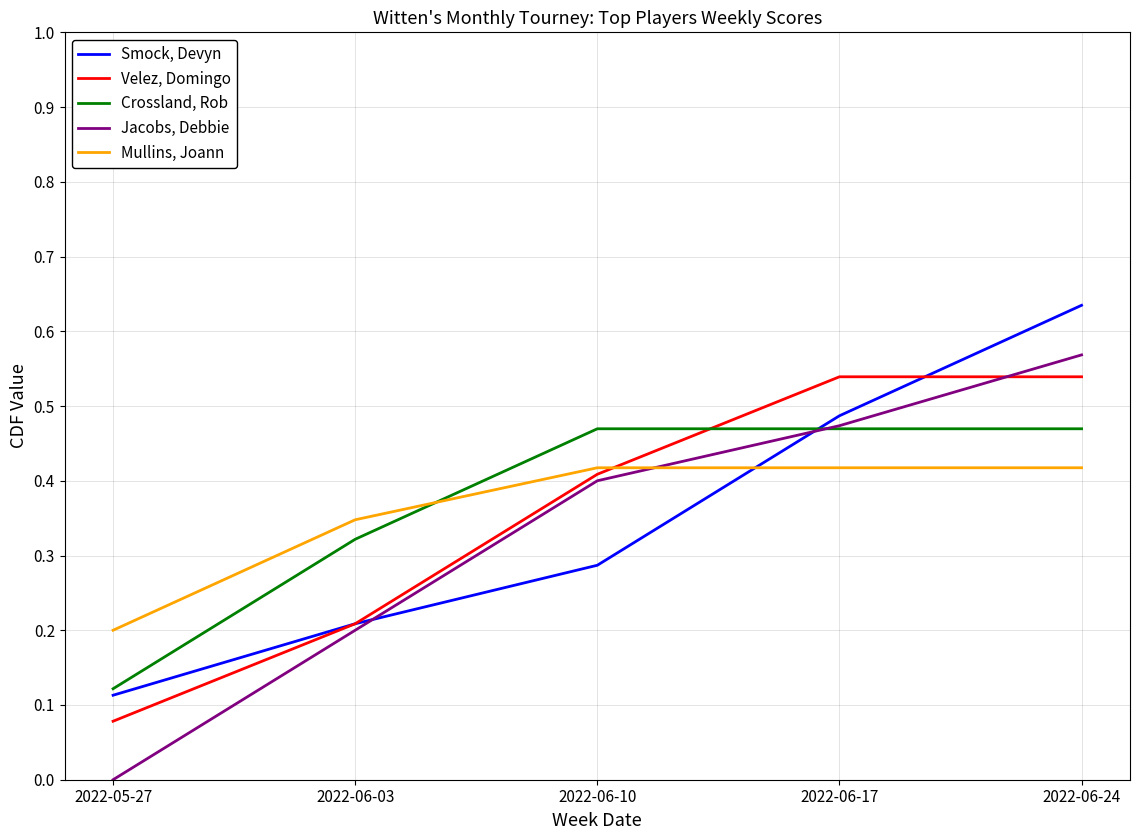

Which label corresponds to the smallest value in the chart?

2022-05-27